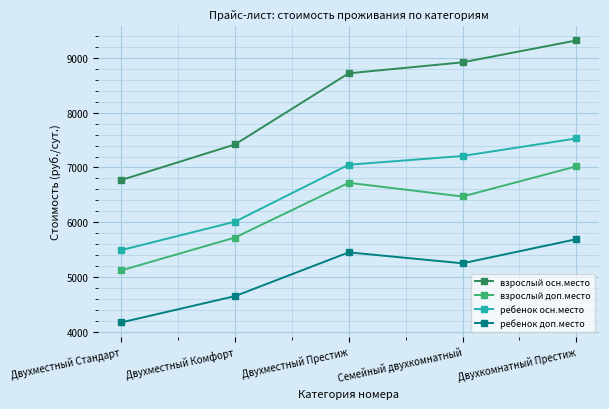

How many lines are shown in the chart?

4